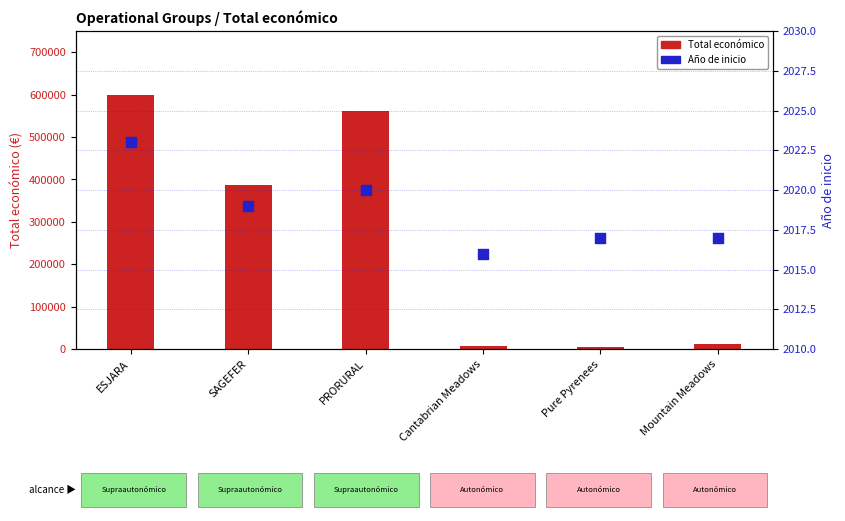

At which category is the sum across all series the highest?

ESJARA